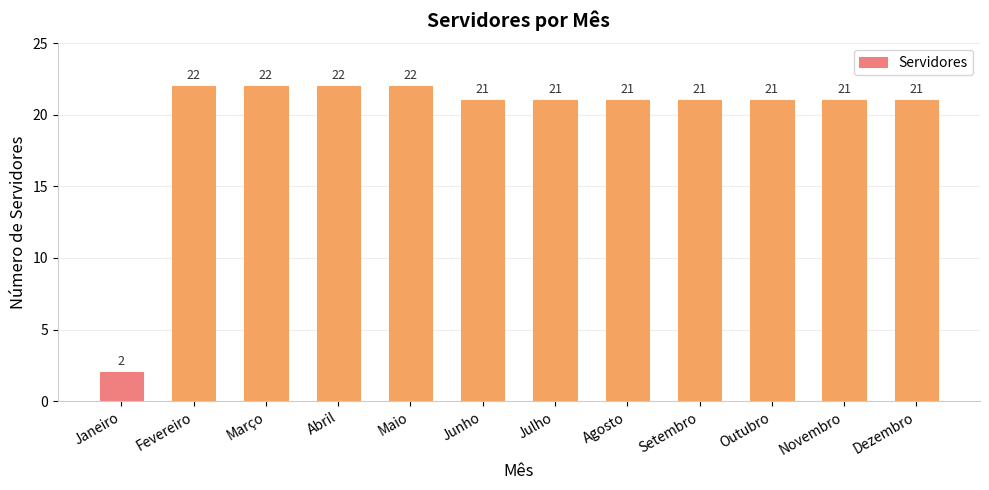

Does the chart contain stacked bars?

No